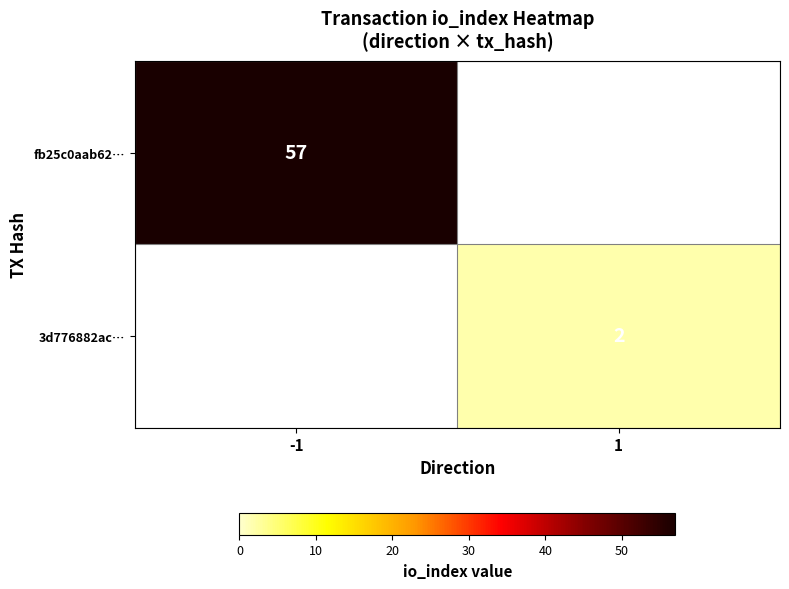

Is the value of fb25c0aab62… at -1 greater than the value of 3d776882ac… at 1?

Yes